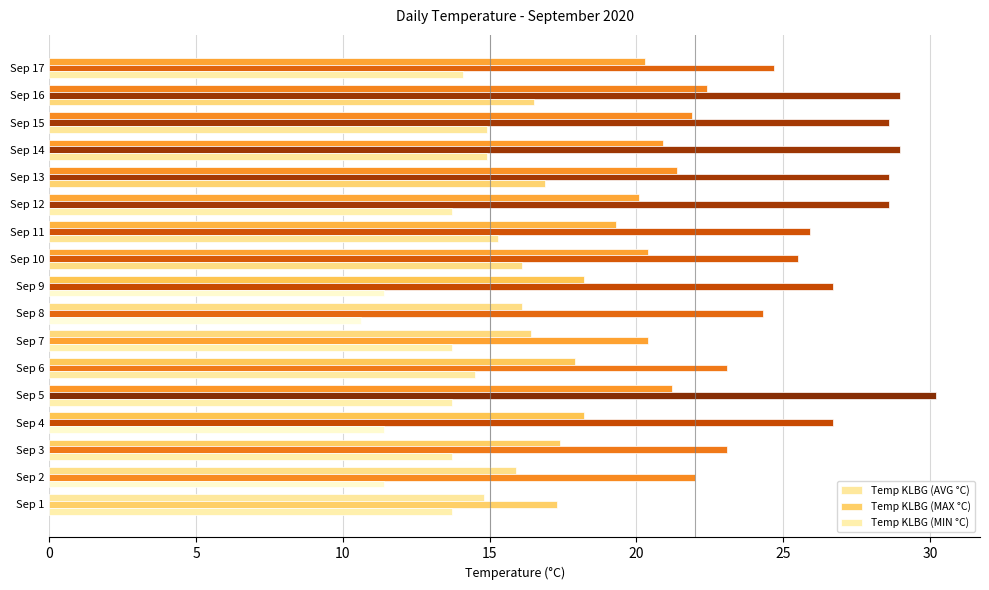

Which series has the largest range (max minus min)?

Temp KLBG (MAX °C)